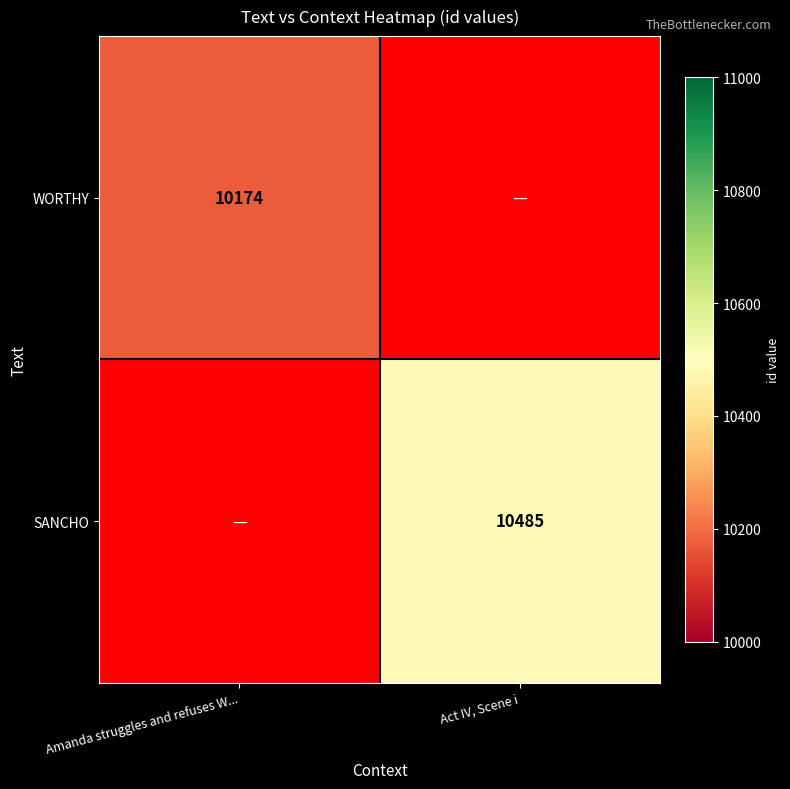

True or false: SANCHO has a value of 10485 at Act IV, Scene i.

True